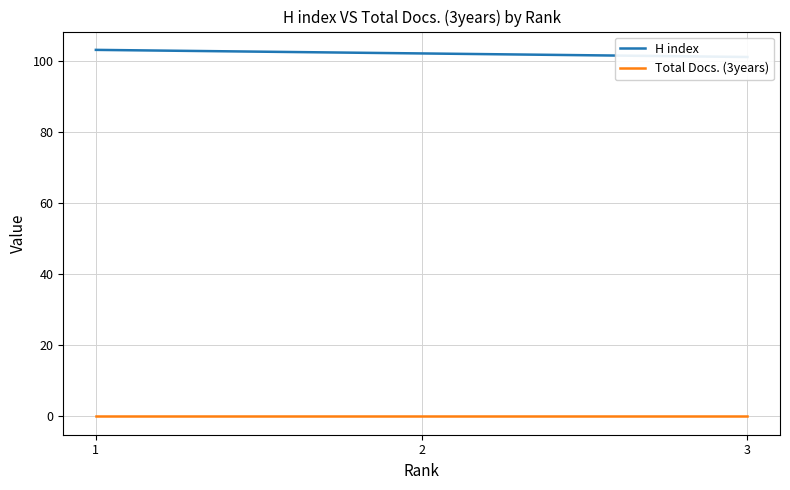

List the labels in order of H index value, largest first.

1, 2, 3